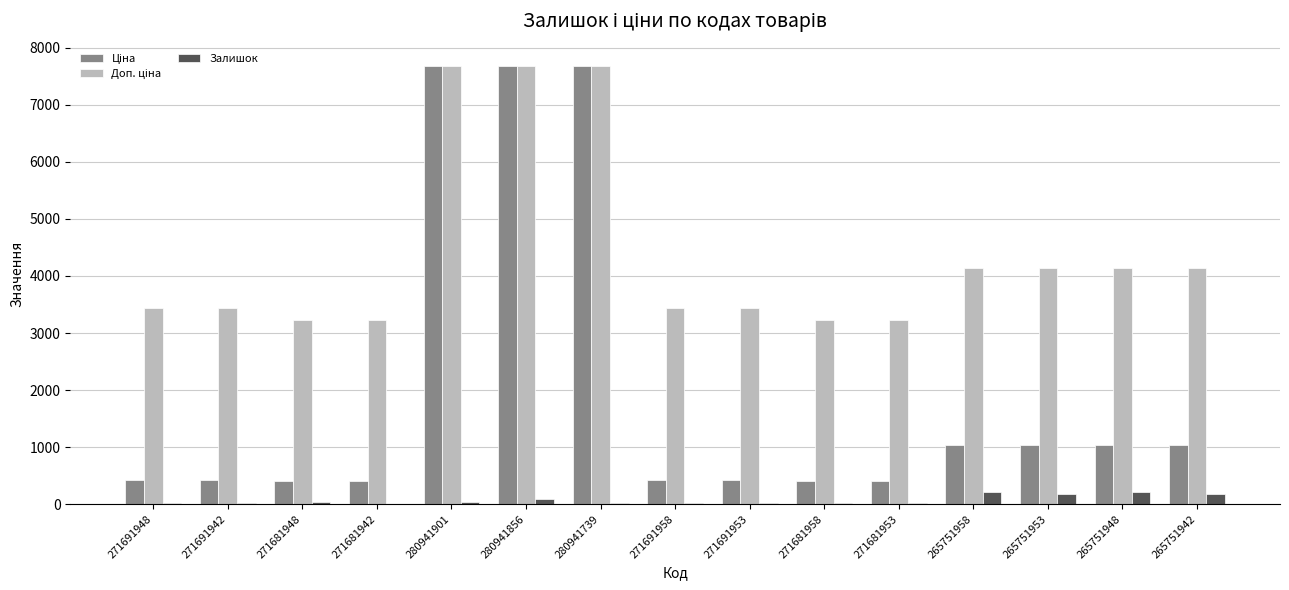

What is the greatest value displayed?

7688.0